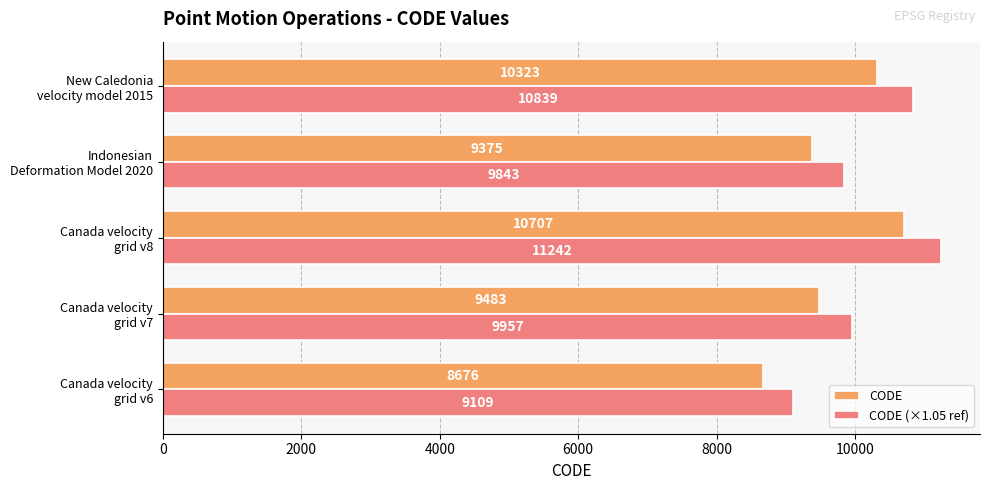

Rank the categories by CODE value from highest to lowest.

Canada velocity
grid v8, New Caledonia
velocity model 2015, Canada velocity
grid v7, Indonesian
Deformation Model 2020, Canada velocity
grid v6